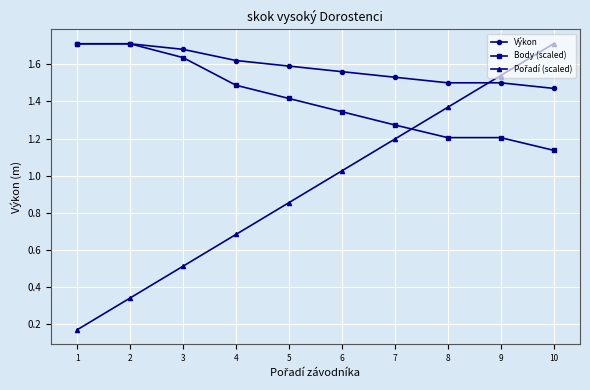

At which label is Body (scaled) closest to 1?

10